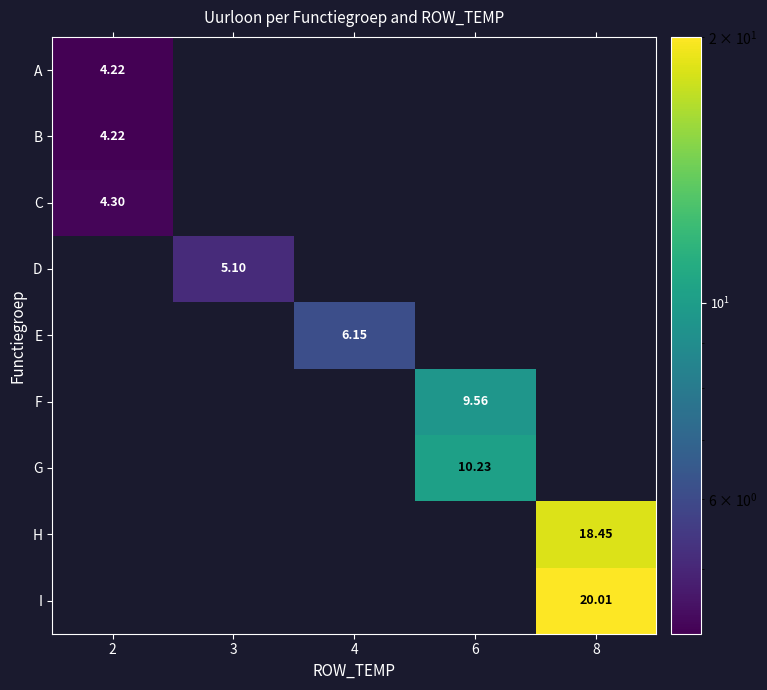

Where is A nearest to the value 4?

2